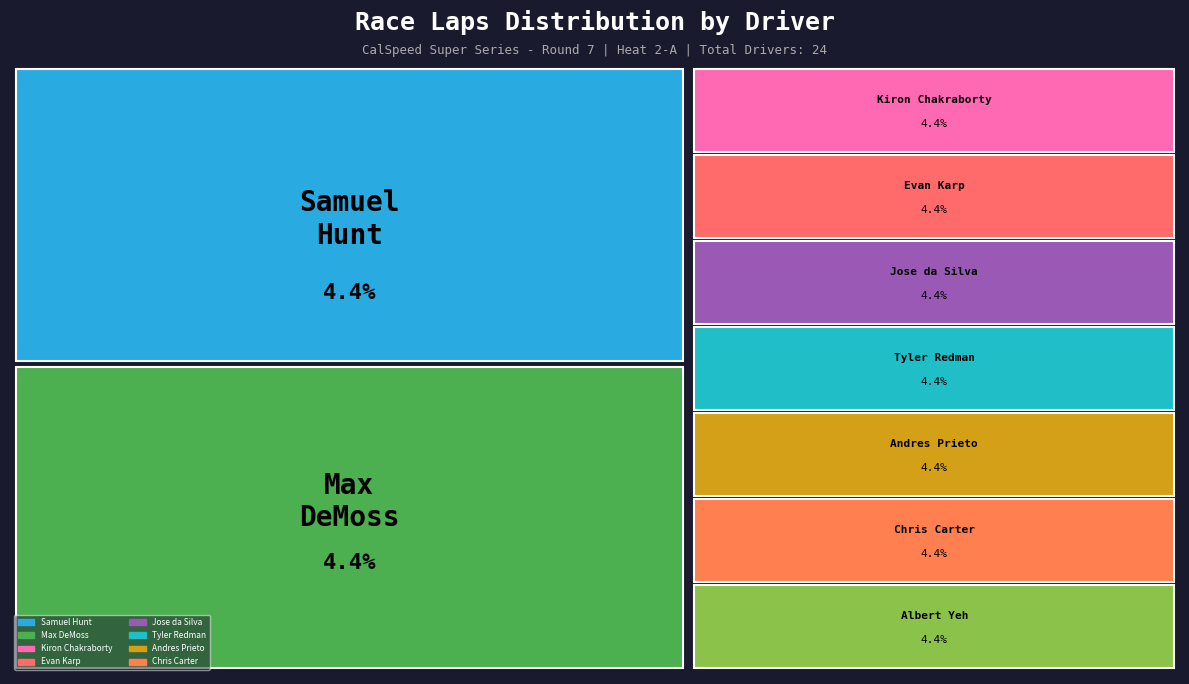

To the nearest percent, what is the combined percentage of Max DeMoss and Derek Borunda?

9%